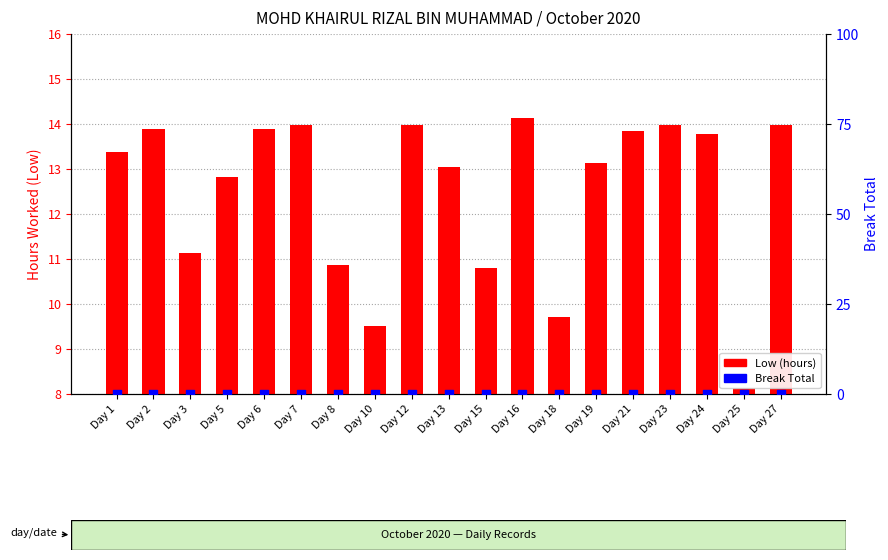

At how many categories does at least one series exceed 10?

16